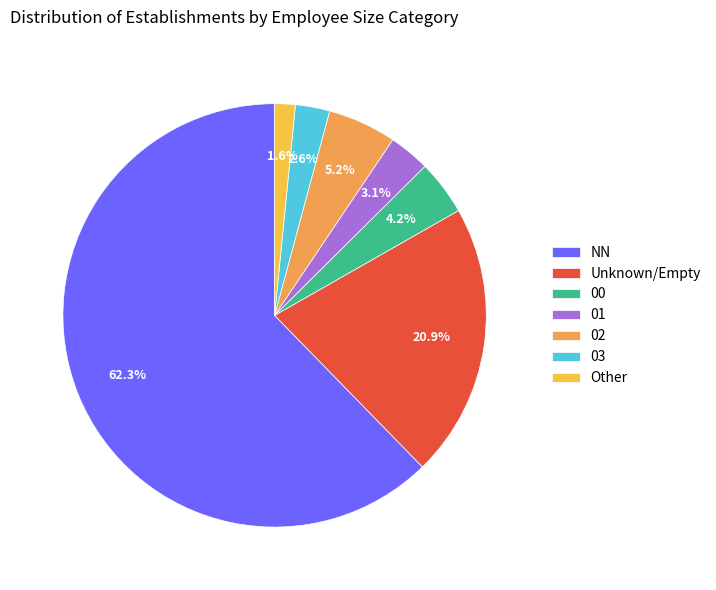

Which slice is the smallest?

Other